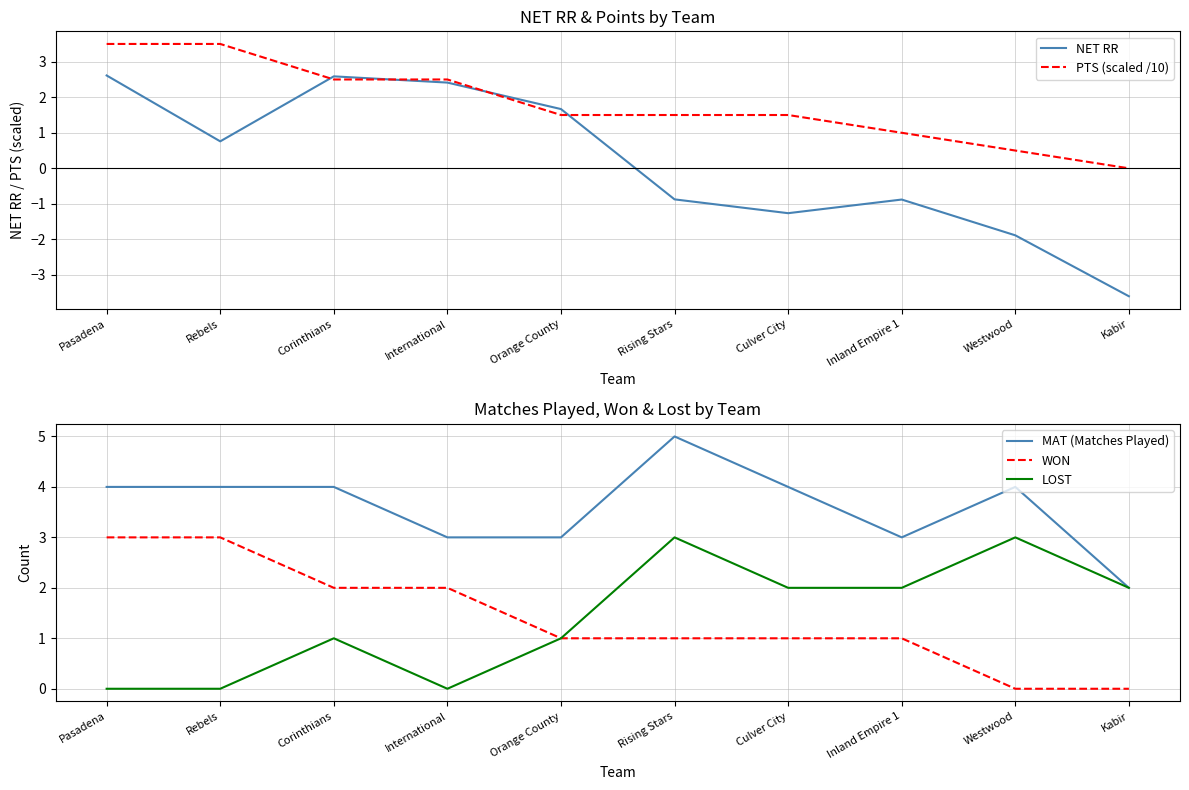

True or false: MAT (Matches Played) has more than 2 interior local peaks.

False